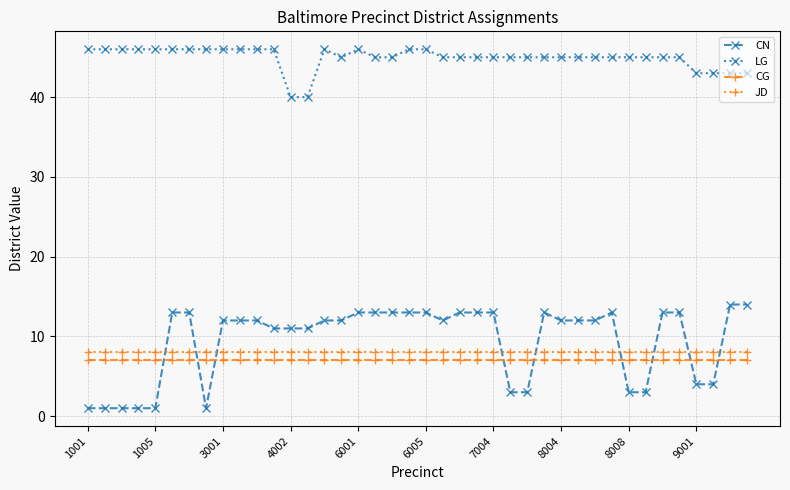

Does the chart have visible grid lines?

Yes